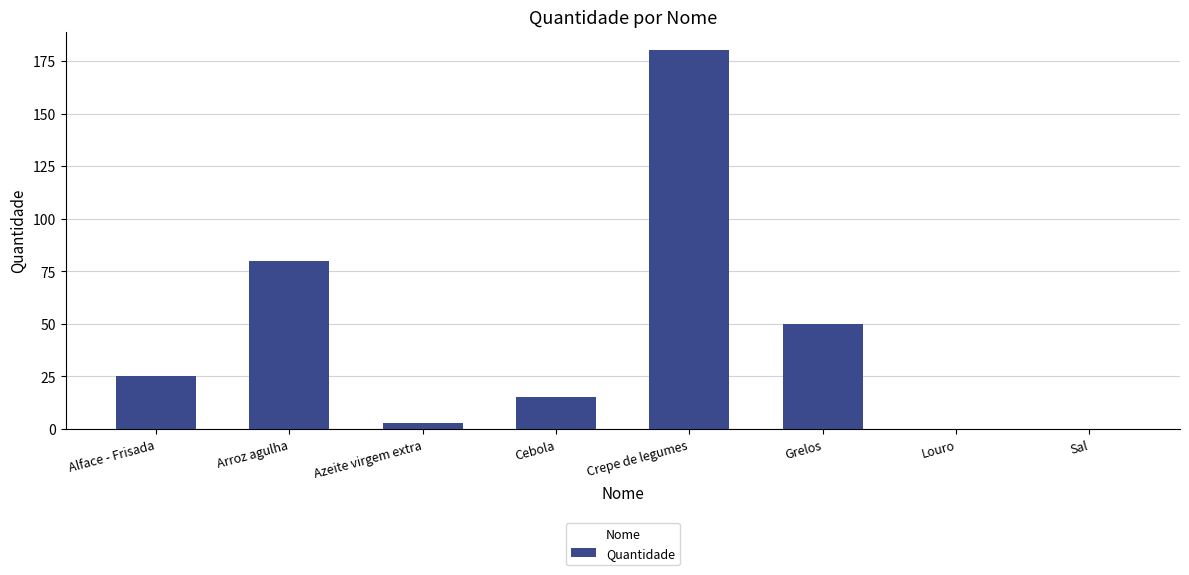

Which category has the highest value across all series?

Crepe de legumes